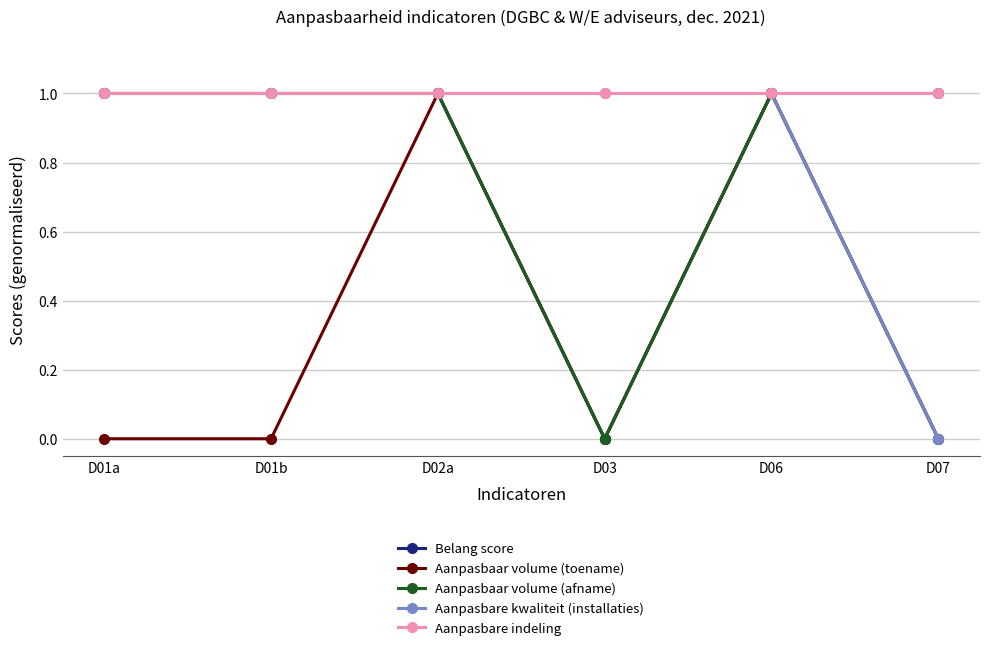

How many lines are shown in the chart?

5